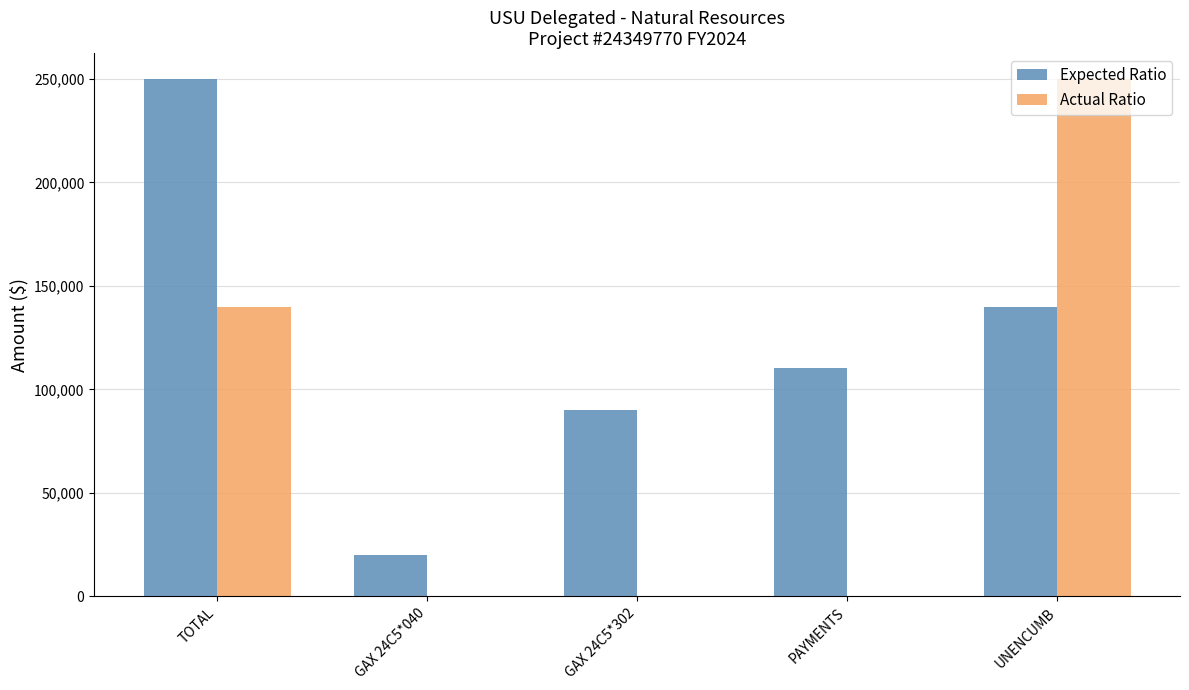

Reading left to right, extract all data points from this chart.

Expected Ratio: TOTAL=250000.0	GAX 24C5*040=20172.0	GAX 24C5*302=89949.3	PAYMENTS=110121.3	UNENCUMB=139878.7
Actual Ratio: TOTAL=139878.7	GAX 24C5*040=0.0	GAX 24C5*302=0.0	PAYMENTS=0.0	UNENCUMB=250000.0